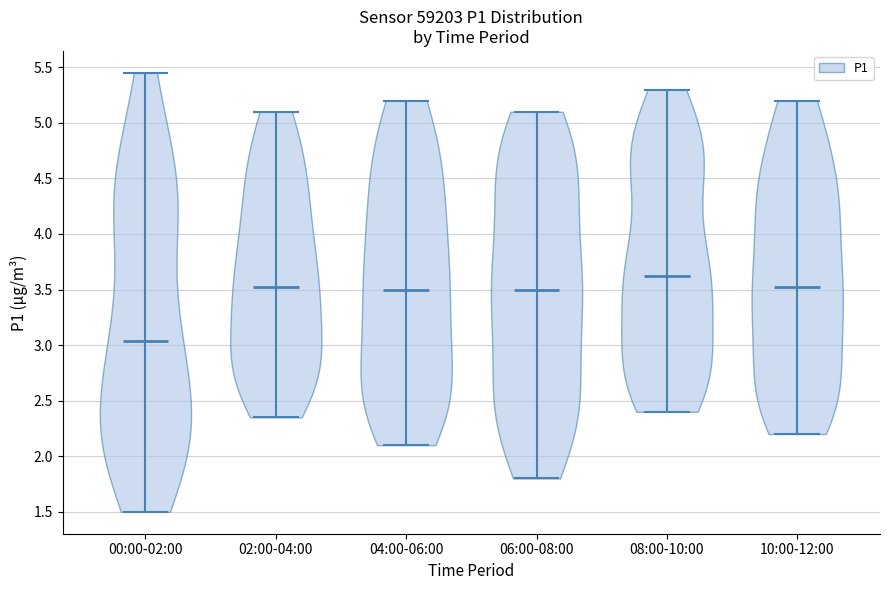

Reading left to right, read every violin against the y-axis: where its median line is, and the lowest and highest points it reaches. The values are not printed on the chart, so give them approximately, as read against the axis.

00:00-02:00: median line 3.05, lowest point 1.50, highest point 5.45
02:00-04:00: median line 3.55, lowest point 2.35, highest point 5.10
04:00-06:00: median line 3.50, lowest point 2.10, highest point 5.20
06:00-08:00: median line 3.50, lowest point 1.80, highest point 5.10
08:00-10:00: median line 3.65, lowest point 2.40, highest point 5.30
10:00-12:00: median line 3.55, lowest point 2.20, highest point 5.20